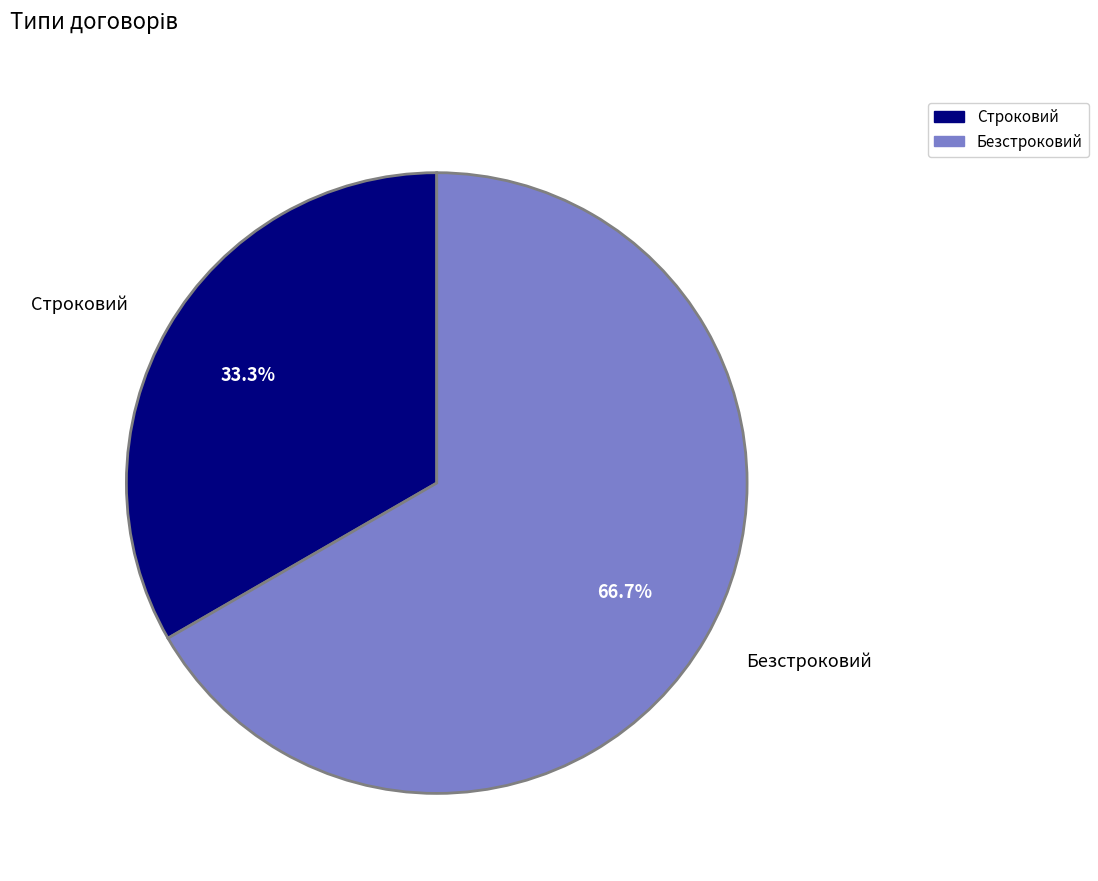

Is Строковий the majority of the pie?

No